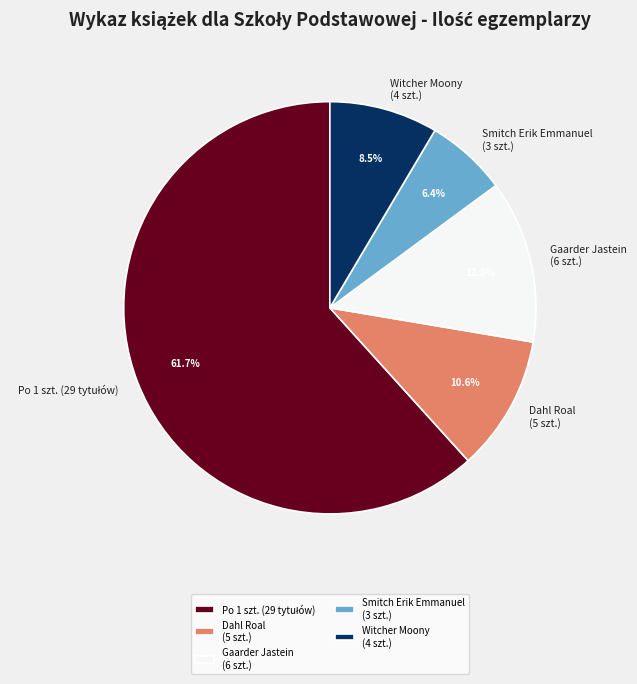

Do Witcher Moony (4 szt.) and Smitch Erik Emmanuel (3 szt.) together represent more than half of the pie?

No